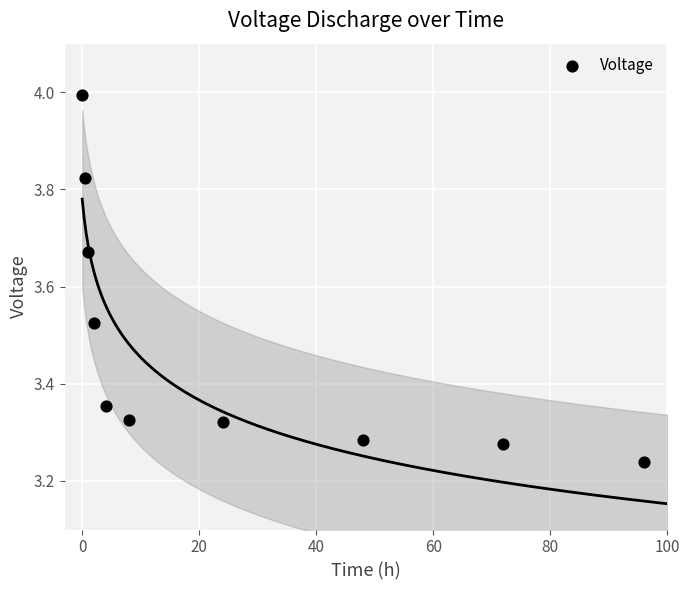

What is the range of Y values (max minus min)?

0.8